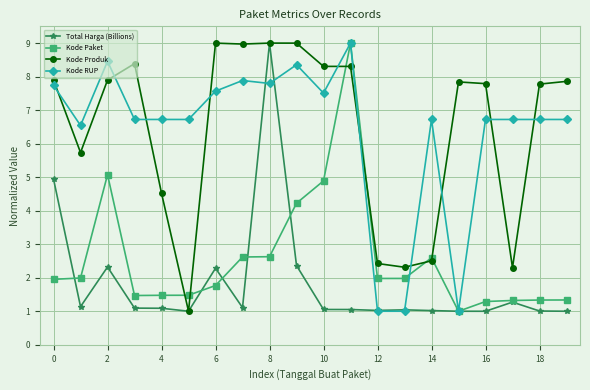

What is the value of the Total Harga (Billions) point at the 13th from the left?

1.0